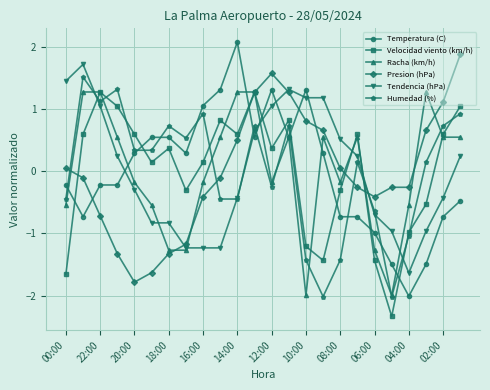

Which series ends up on top after the final intersection of Tendencia (hPa) and Presion (hPa)?

Presion (hPa)